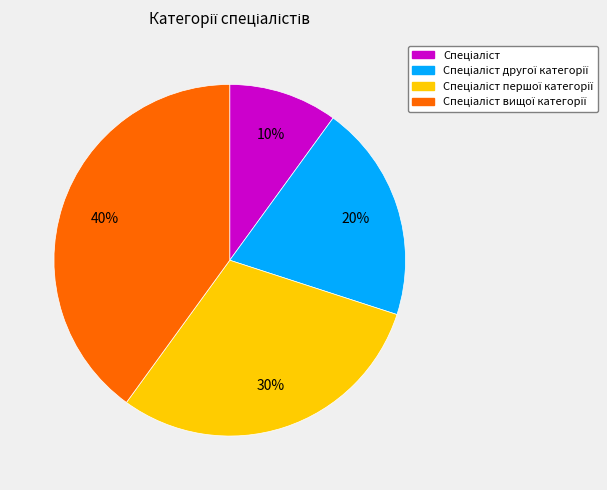

How many segments does this pie chart have?

4